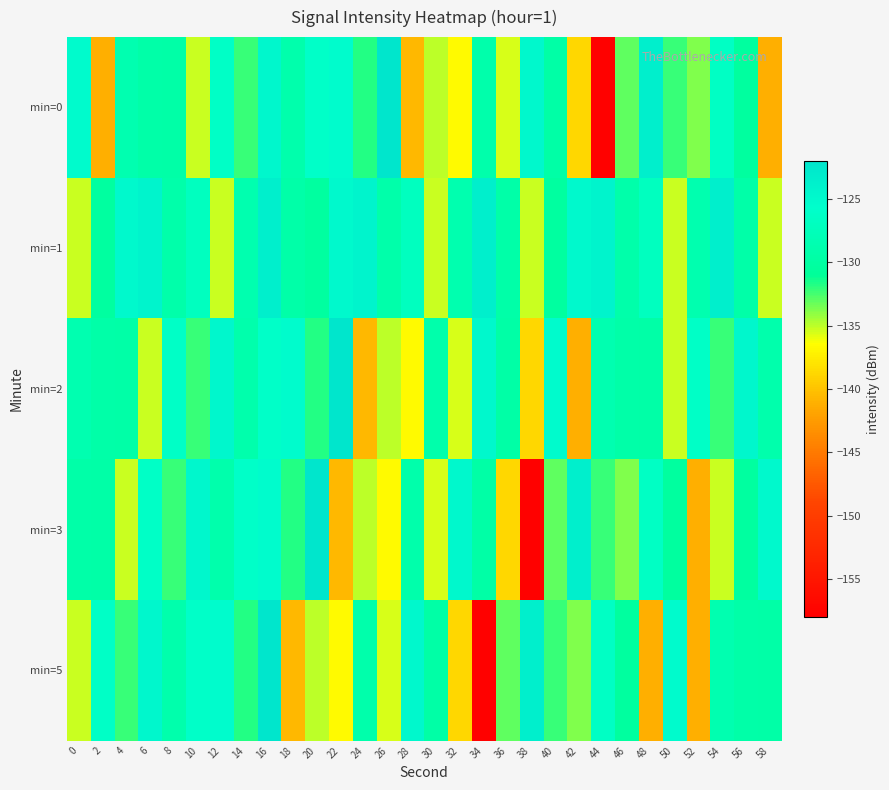

List the series in order of their peak value, highest first.

min=0, min=2, min=3, min=5, min=1